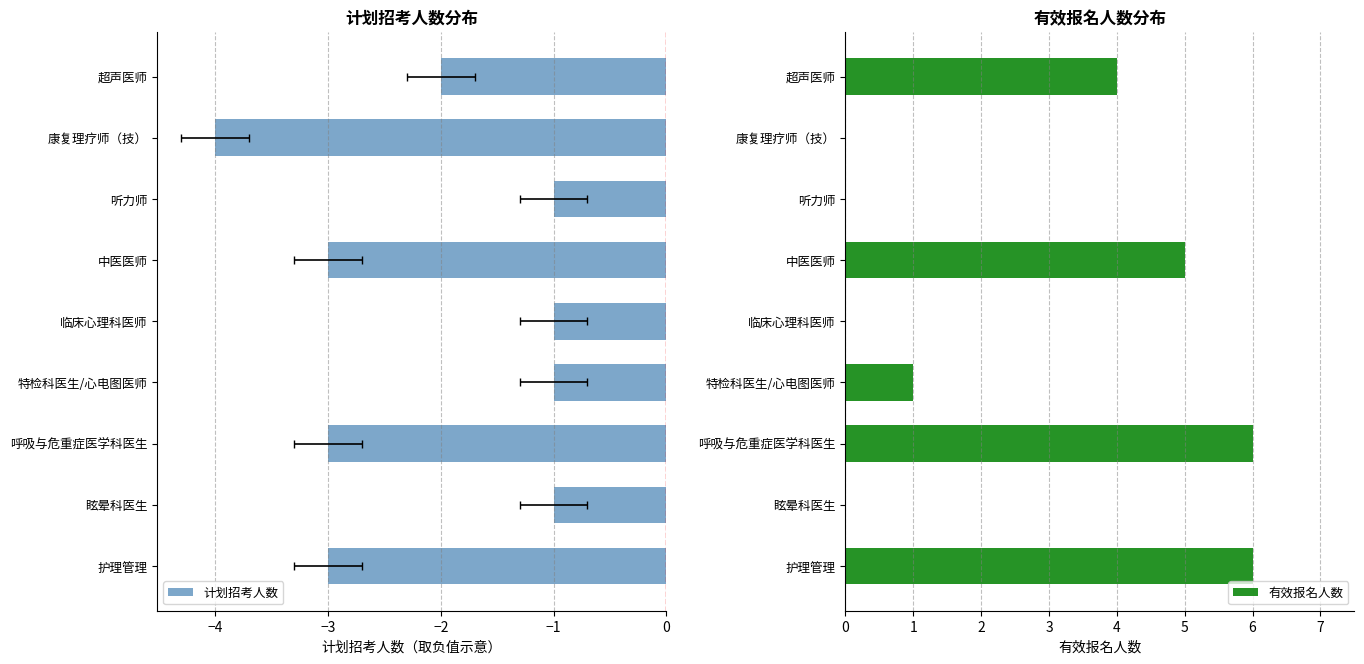

How many values in the 计划招考人数 series are below -2?

4